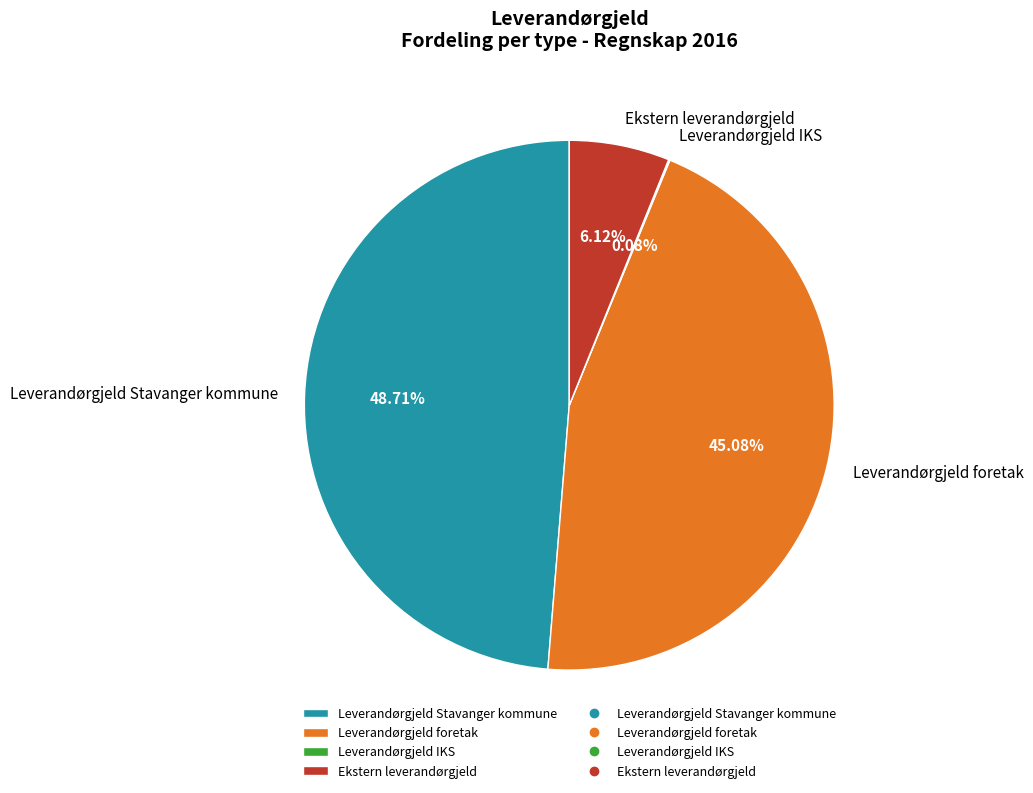

Is it true that Ekstern leverandørgjeld is 6% of the pie?

True